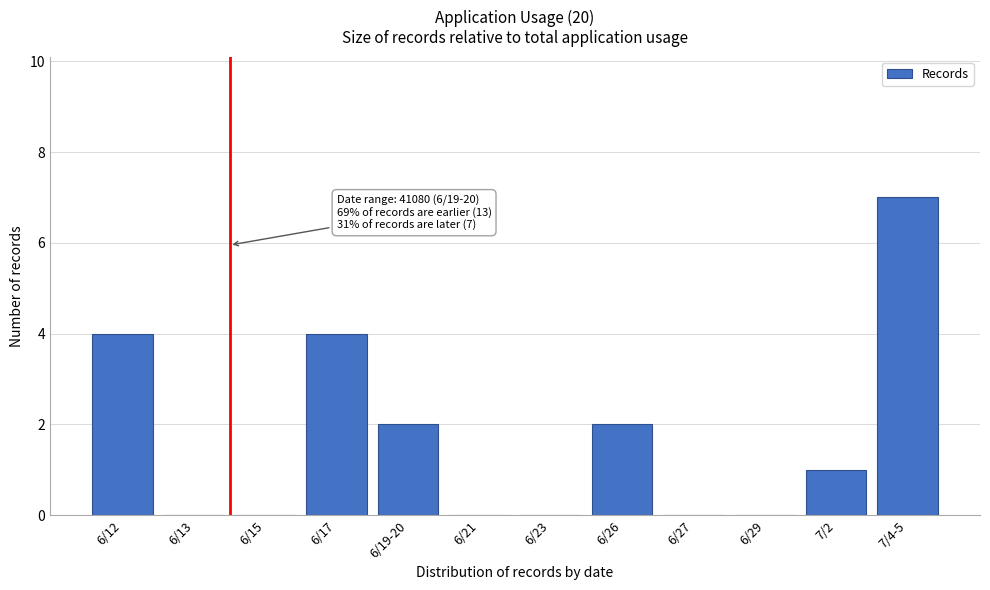

Reading right to left, list all the values displayed in this chart.

7/4-5=7	7/2=1	6/29=0	6/27=0	6/26=2	6/23=0	6/21=0	6/19-20=2	6/17=4	6/15=0	6/13=0	6/12=4